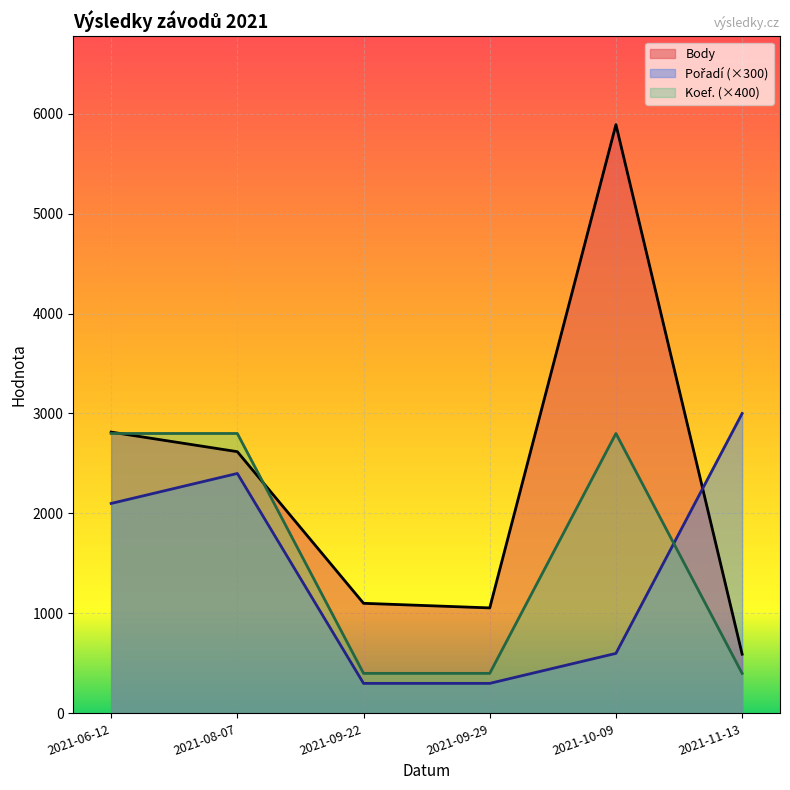

Rank the series by their average value, from lowest to highest.

Pořadí, Koef., Body